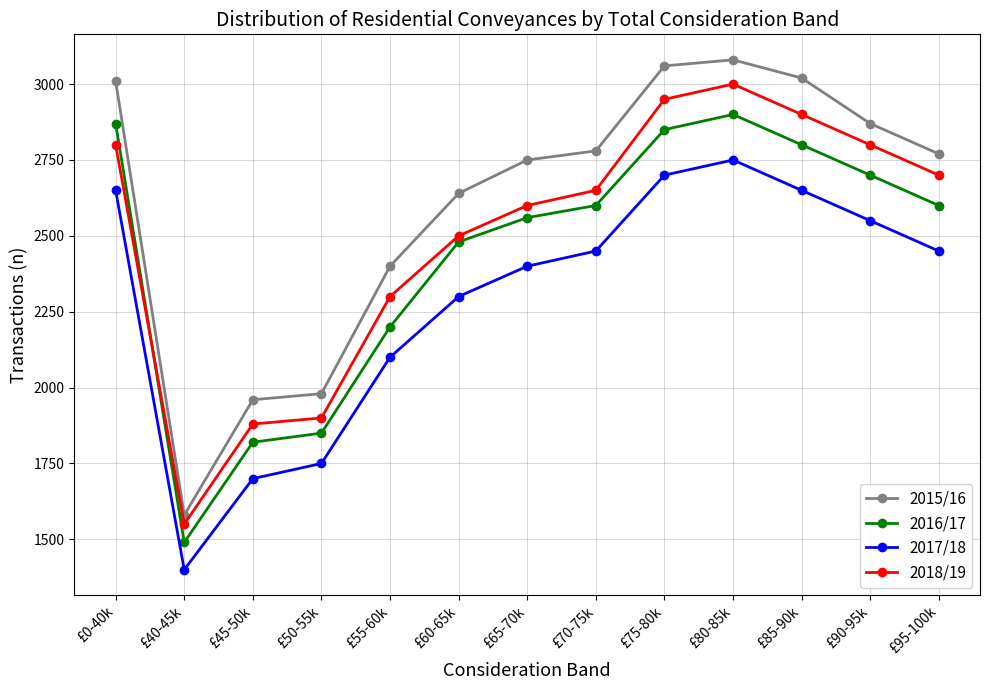

True or false: 2017/18 has a value of 1750 at £50-55k.

True